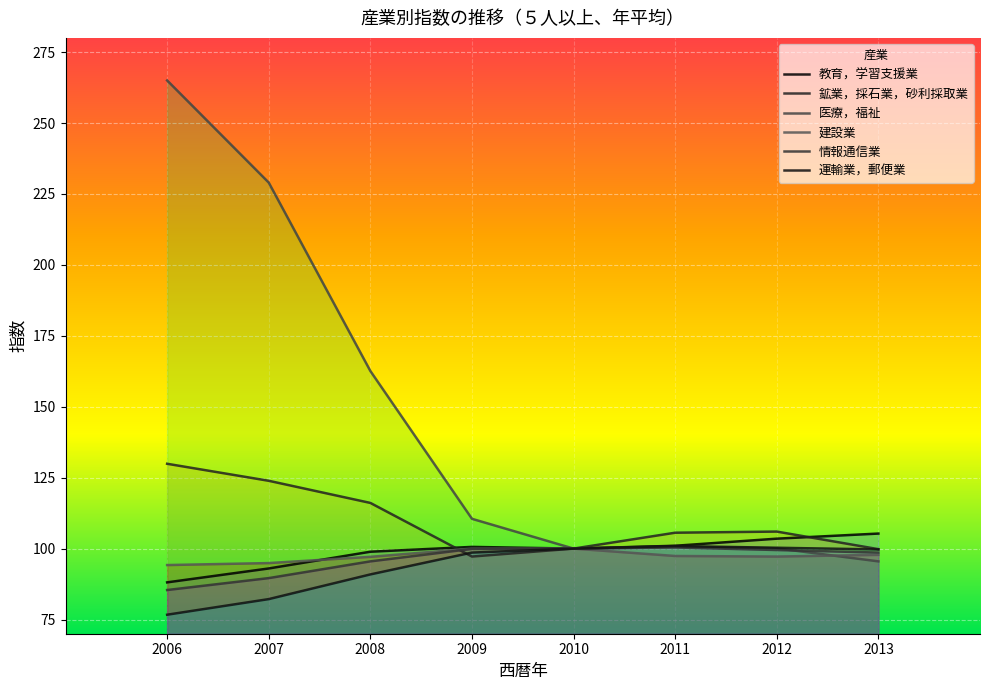

Is it true that 鉱業，採石業，砂利採取業 equals 59.7 at 2013?

False